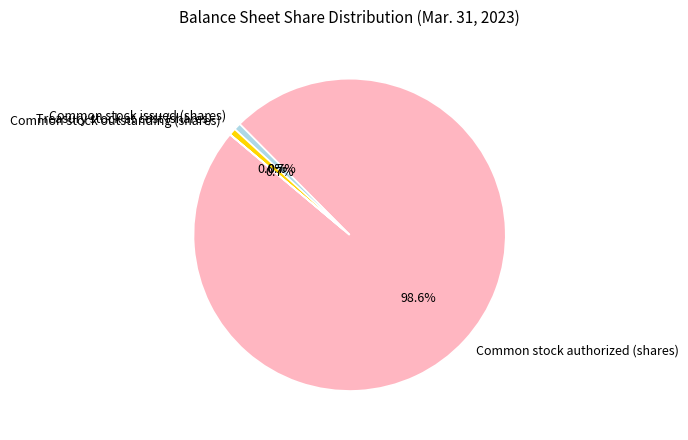

What percentage is NOT represented by Common stock outstanding (shares)?

99.3%